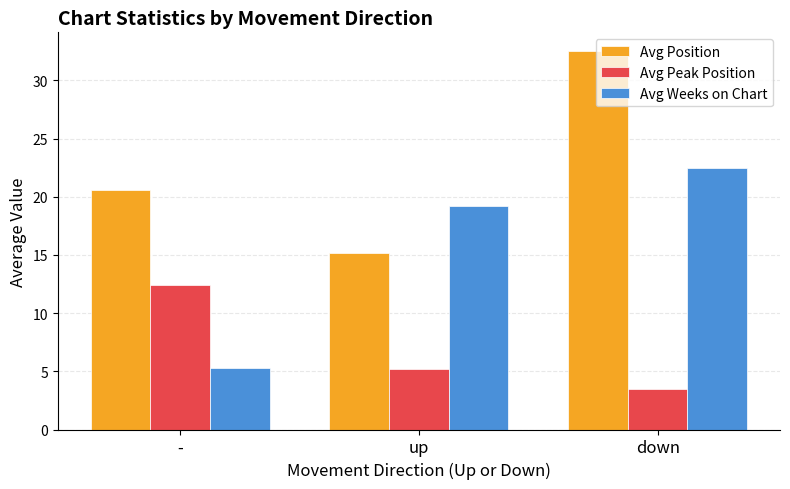

What is the total value across all series at up?

39.6